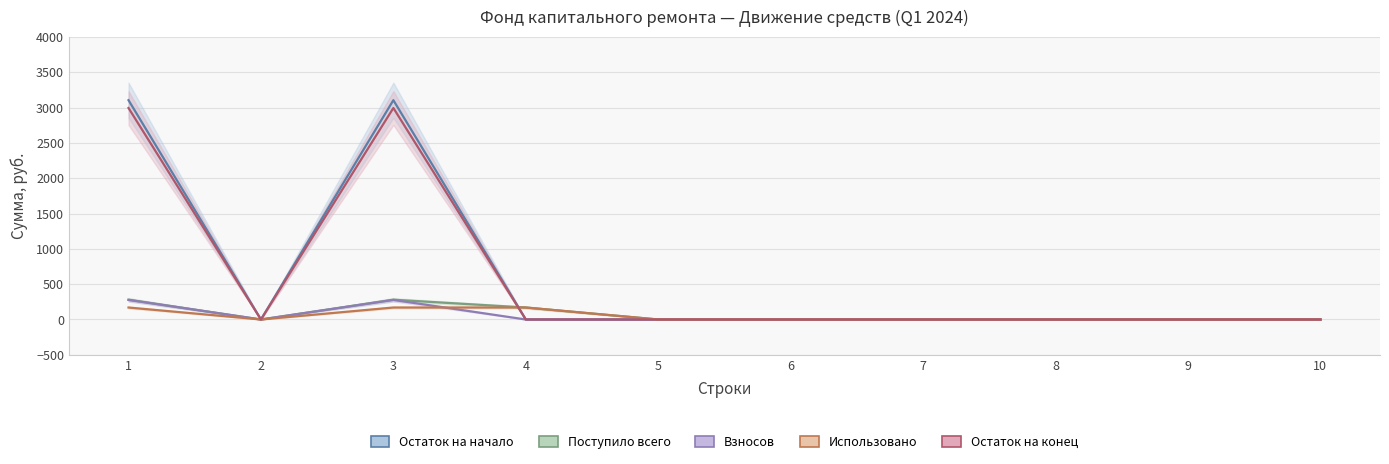

Rank the categories by Использовано value from highest to lowest.

1, 3, 4, 2, 5, 6, 7, 8, 9, 10